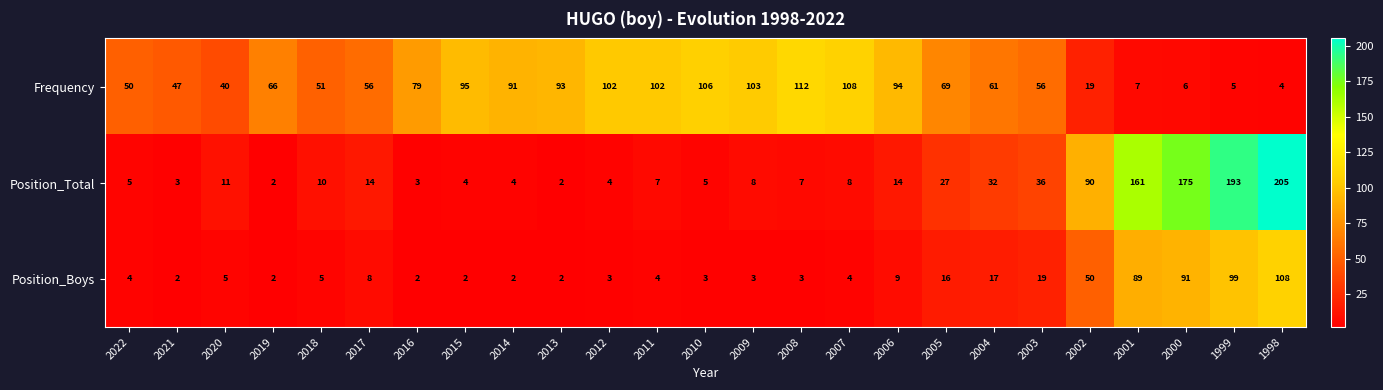

Count the number of categories in the chart.

25